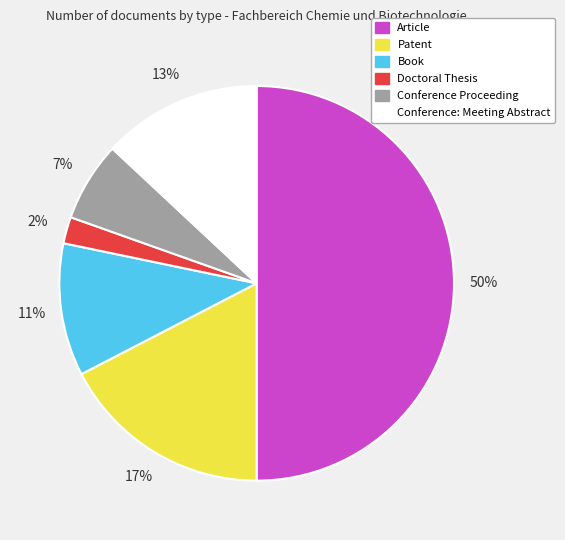

The Article slice represents 55% of the pie. True or false?

False